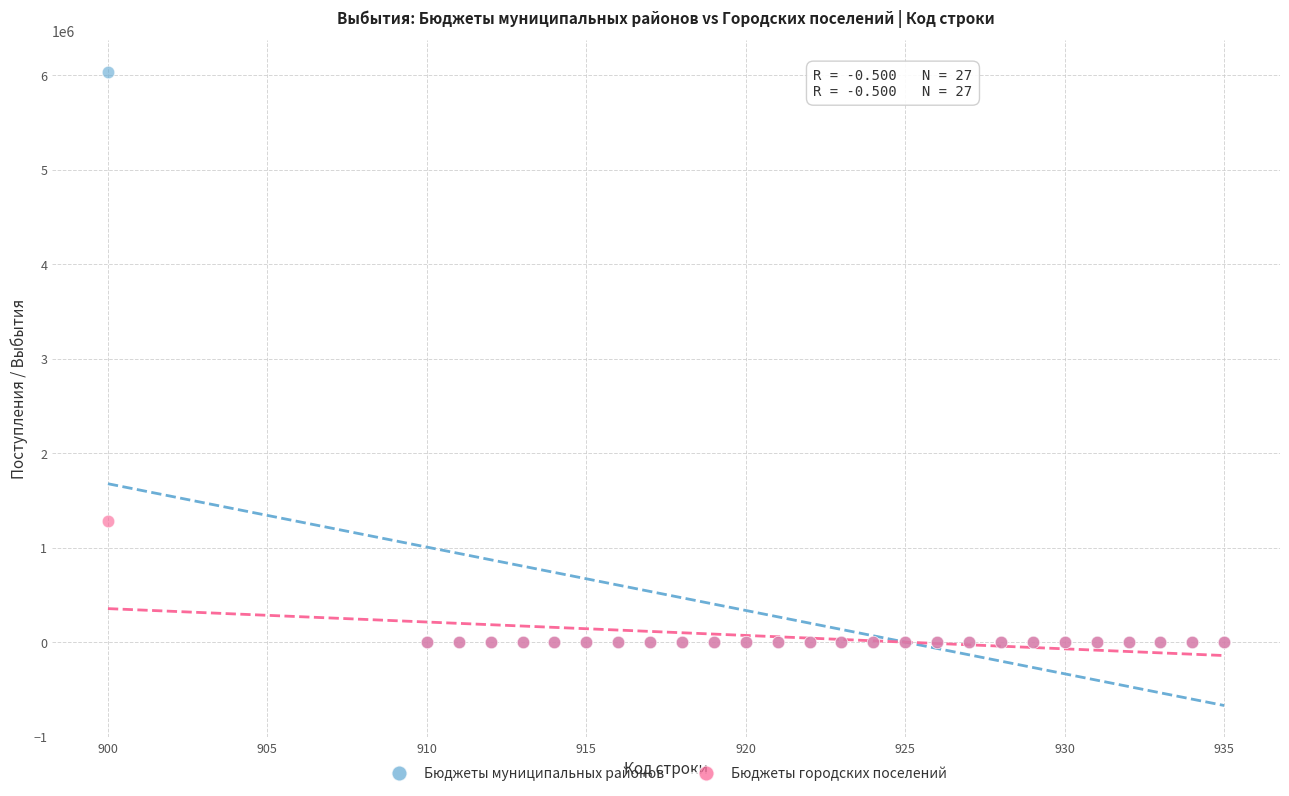

Which series reaches the maximum Y coordinate?

Бюджеты муниципальных районов